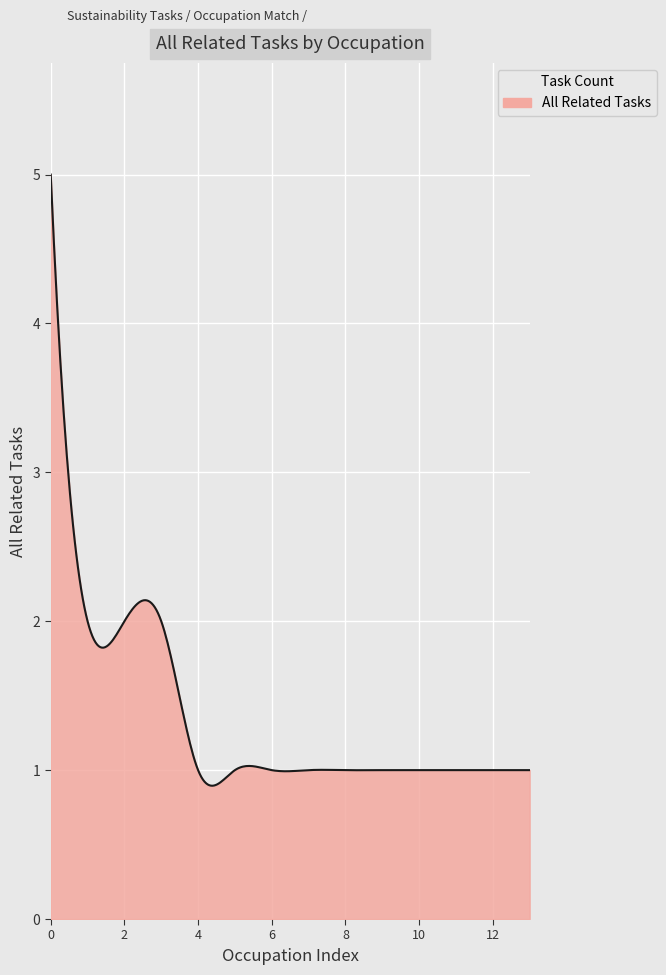

What is the greatest value displayed?

5.0